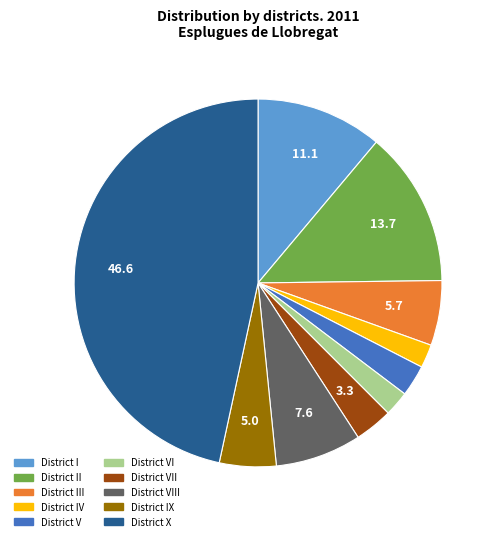

Between District VIII and District III, which is larger?

District VIII